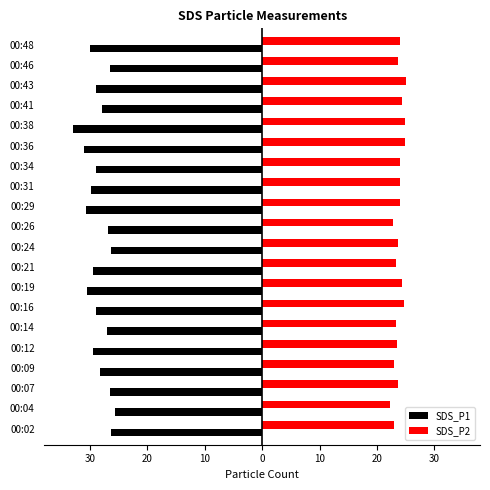

At how many categories does at least one series exceed 22?

20